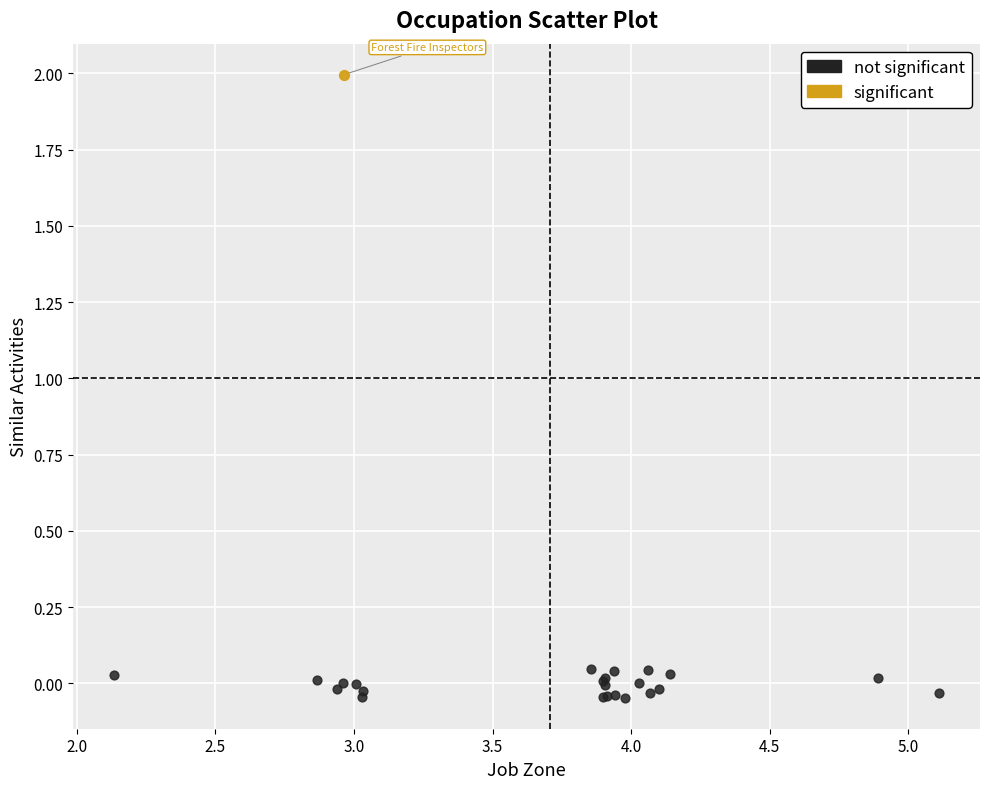

What are all the series names shown in the legend?

not significant, significant